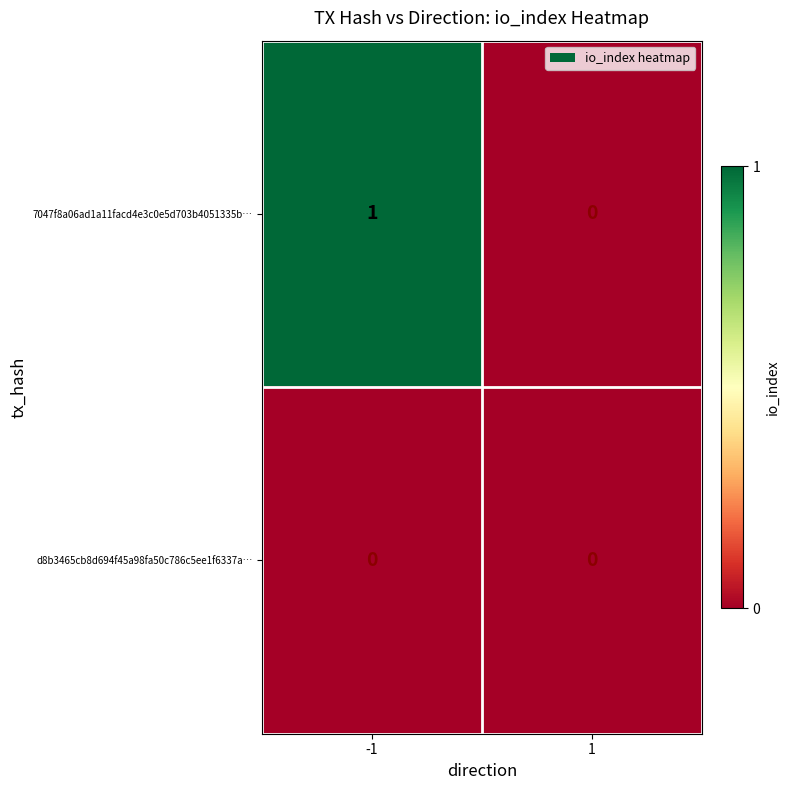

At which category is the sum across all series the highest?

-1